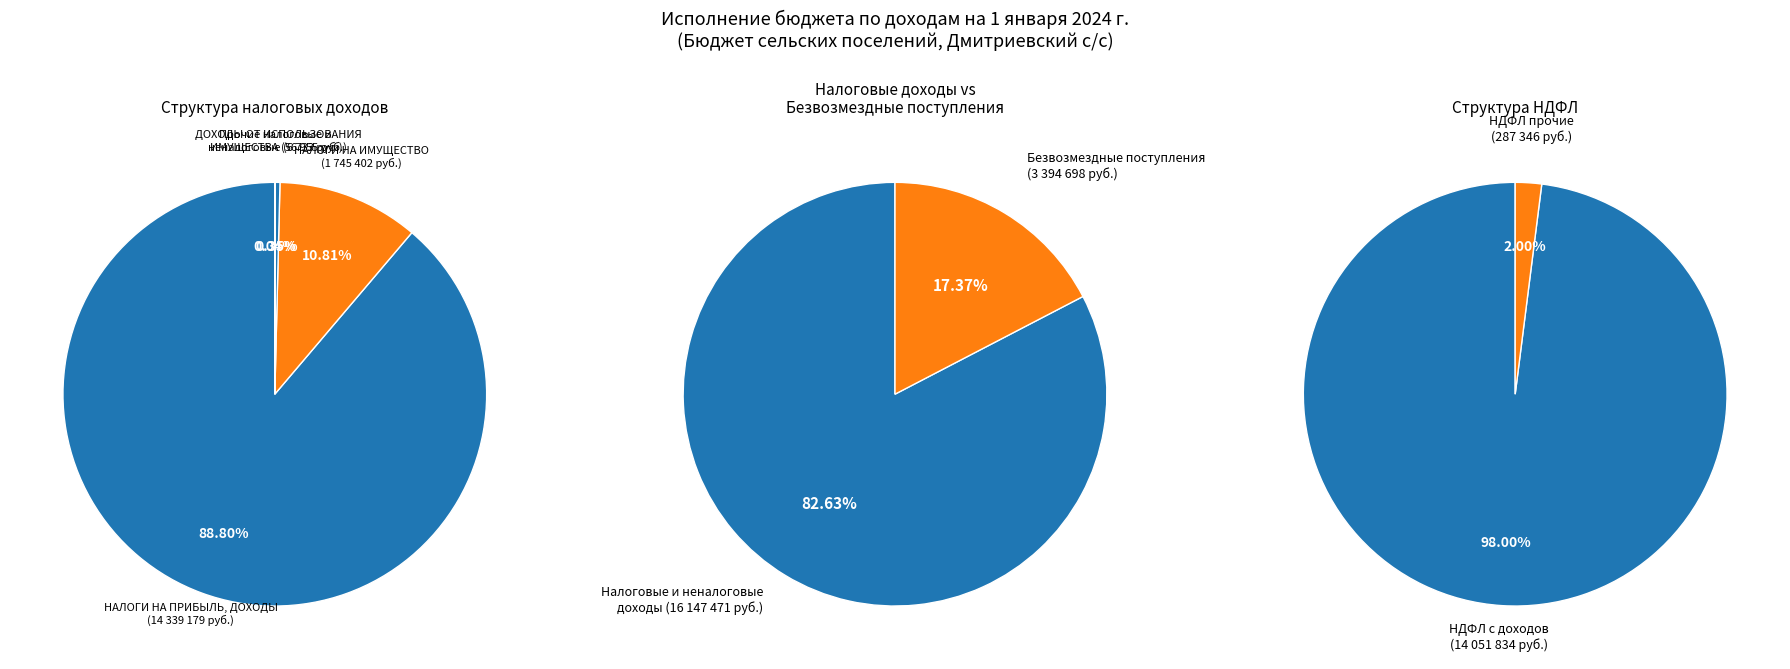

Which slice is the smallest?

Прочие налоговые и неналоговые доходы